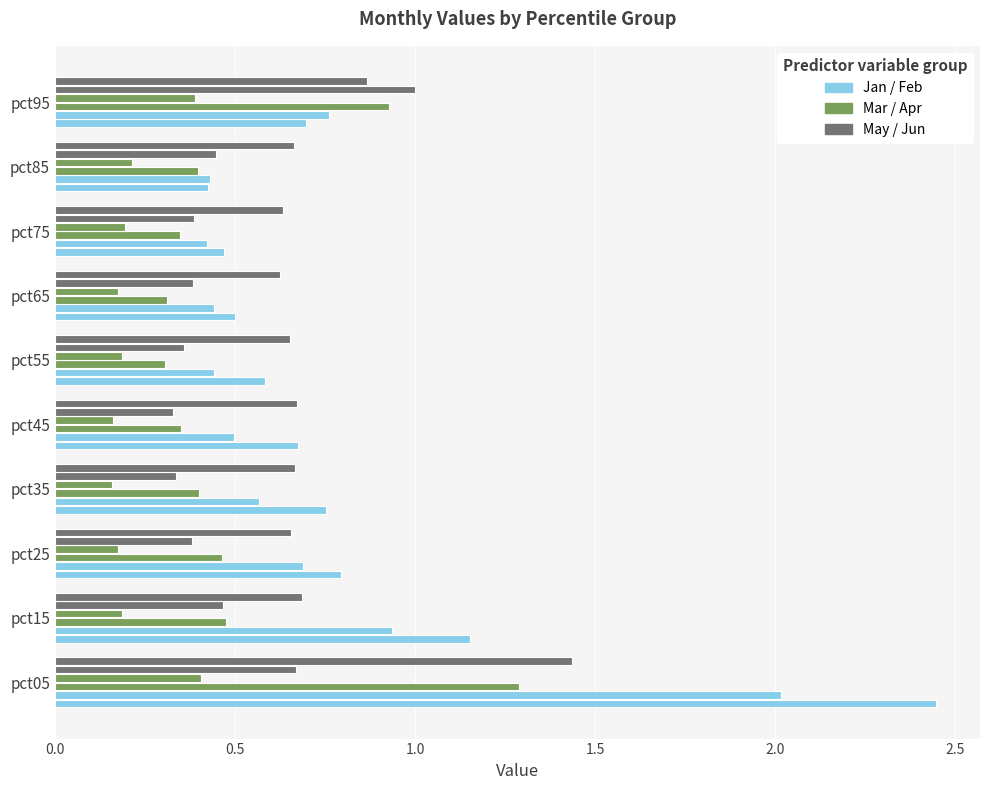

How many data points does each series have?

10